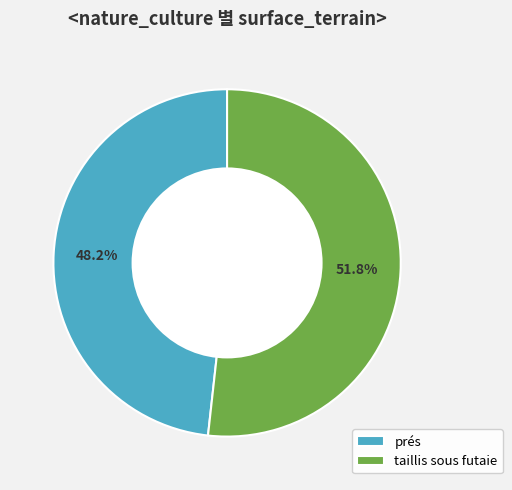

Do taillis sous futaie and prés together represent more than half of the pie?

Yes